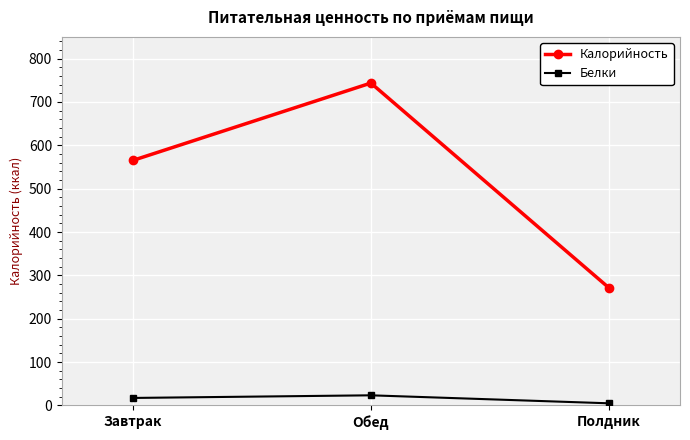

At which category is the sum across all series the highest?

Обед